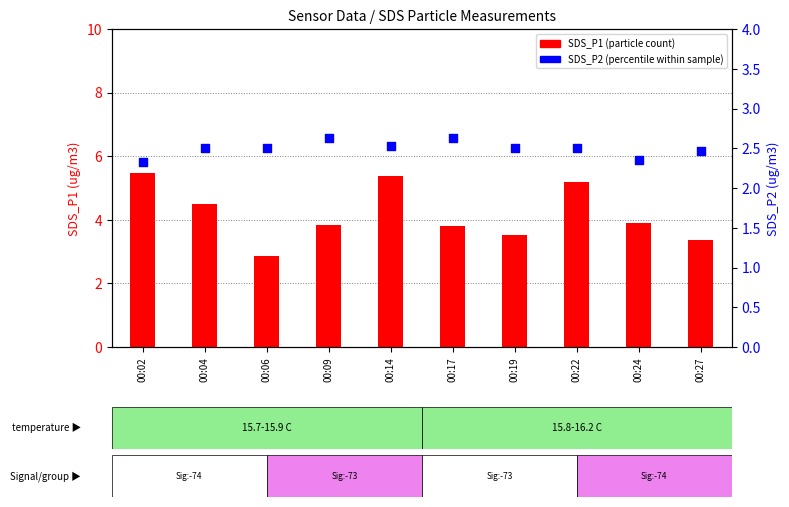

Which series has the largest total across all categories?

SDS_P1